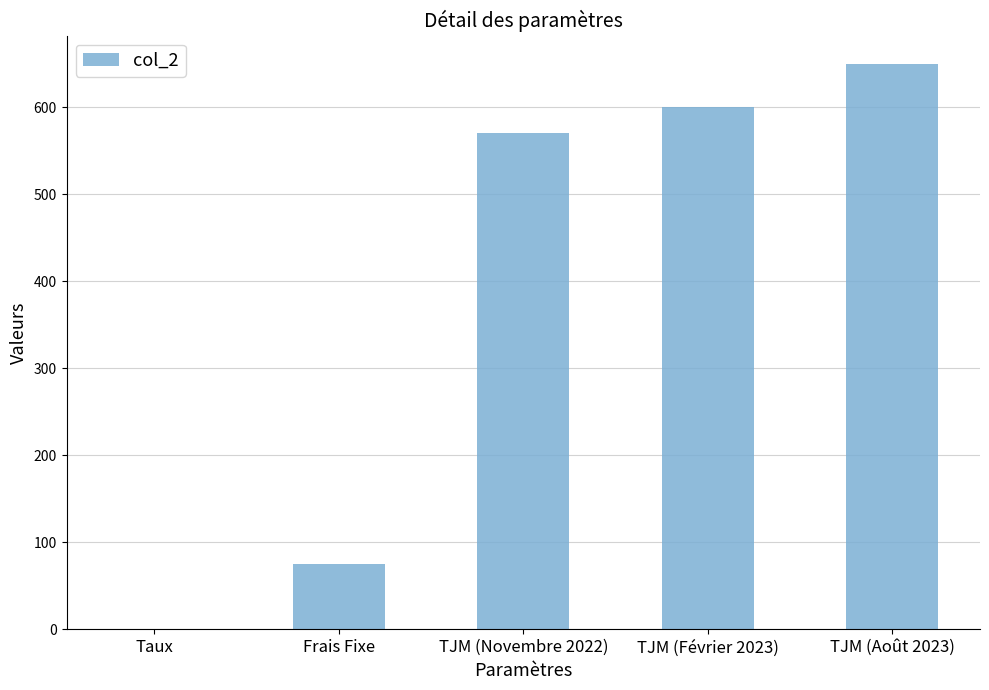

Which has a higher value, TJM (Novembre 2022) or TJM (Août 2023)?

TJM (Août 2023)